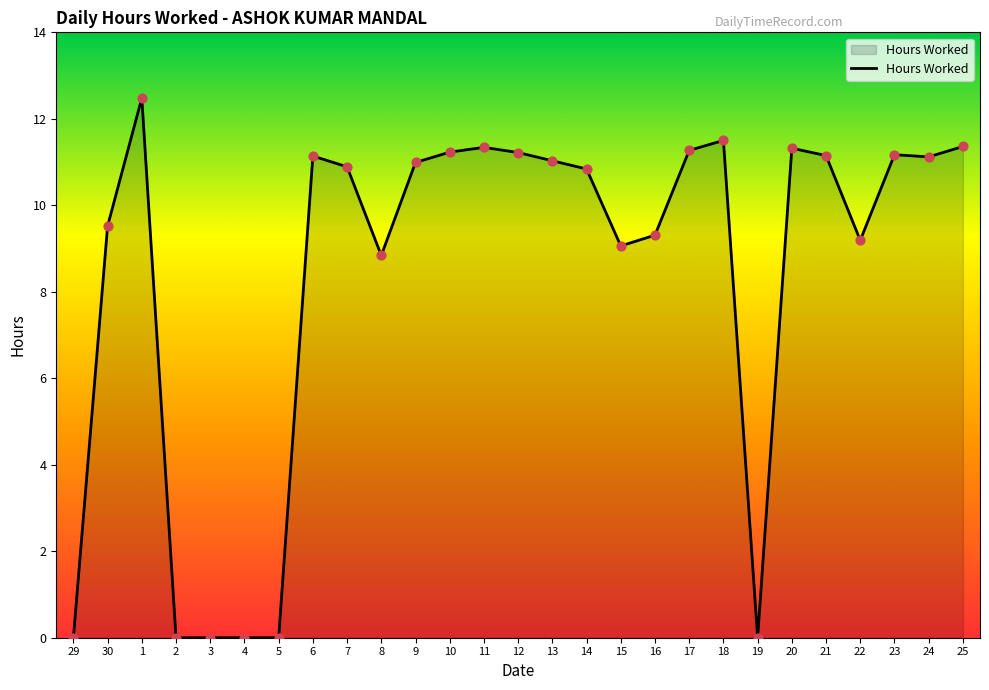

What is the change in value from 8 to 17?

+2.4